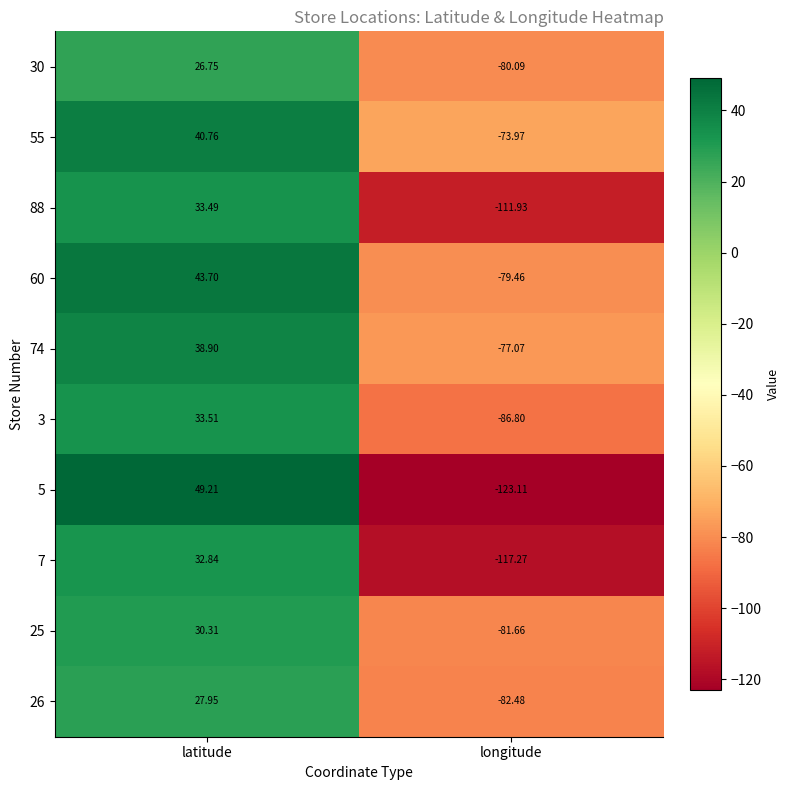

Which label corresponds to the smallest value in the chart?

longitude